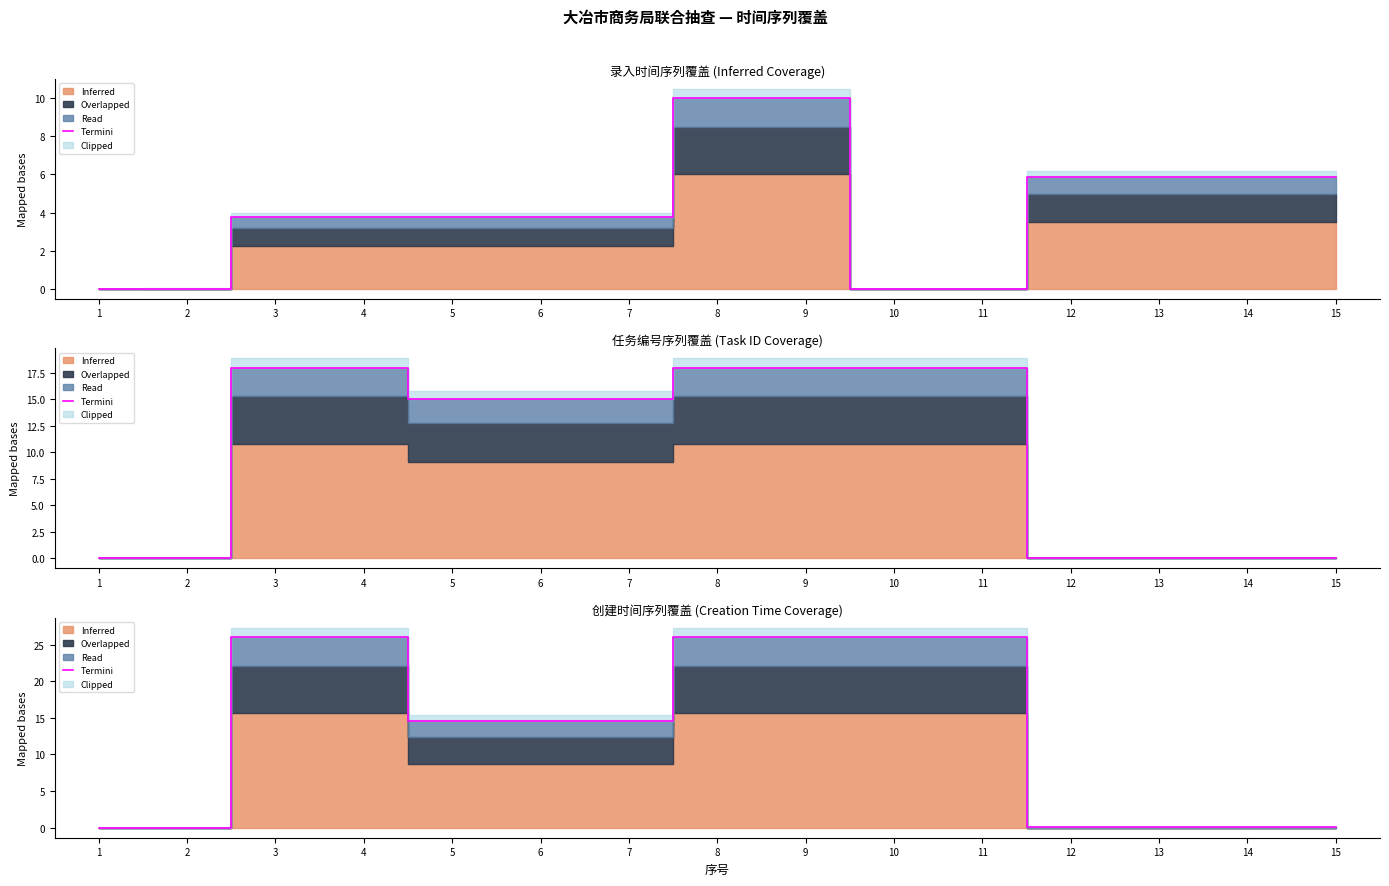

What is the maximum value shown in the chart?

26.0